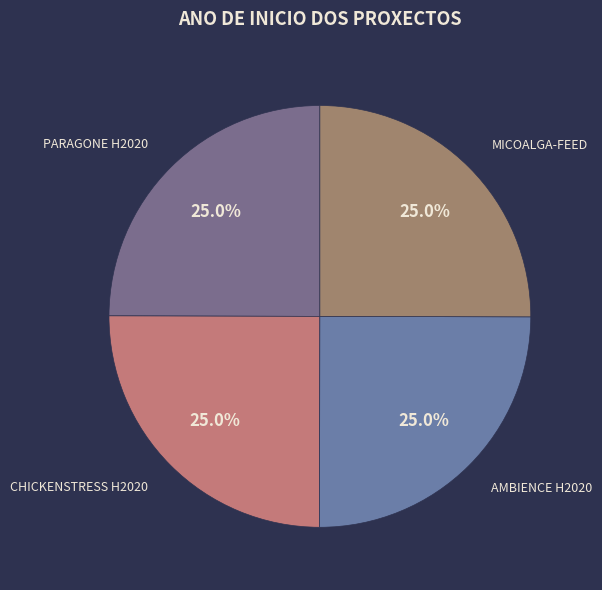

Is there a majority slice in this chart?

No